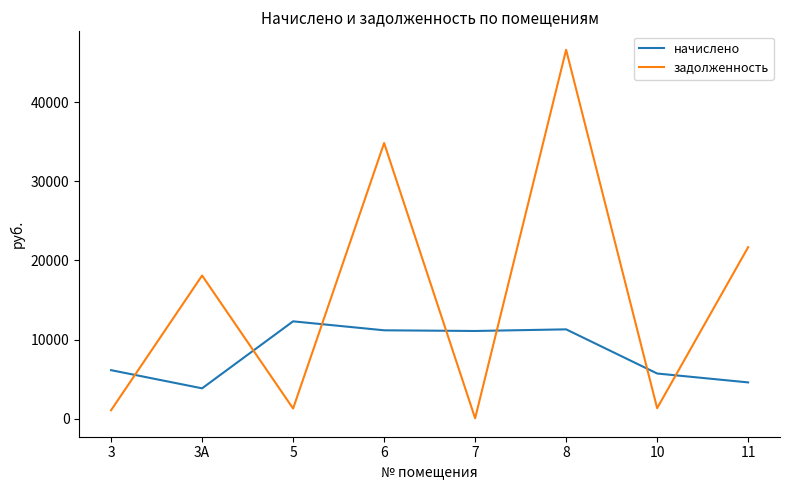

Which series has the widest spread of values?

задолженность